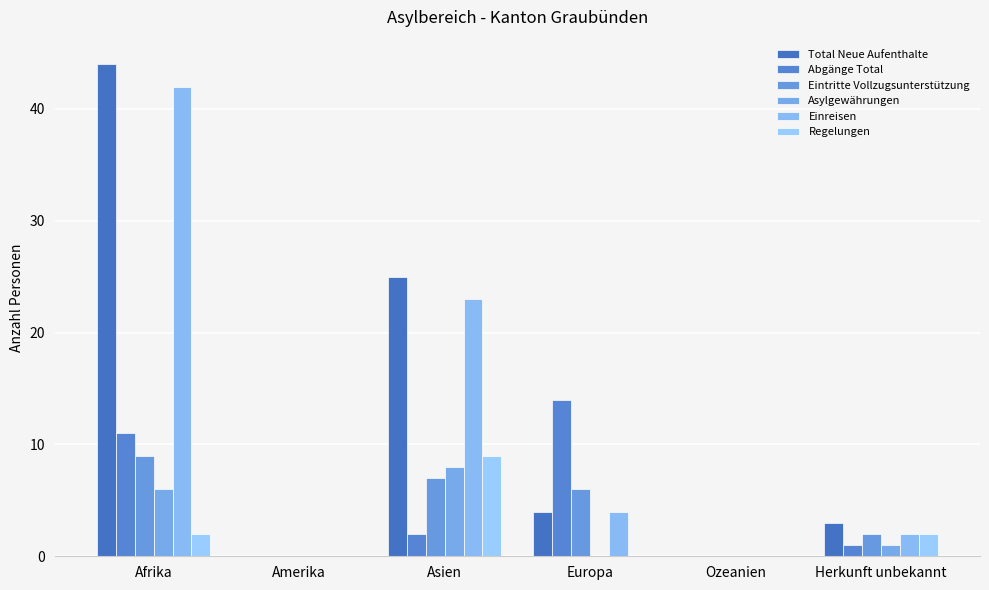

True or false: Total Neue Aufenthalte has a value of 0 at Ozeanien.

True